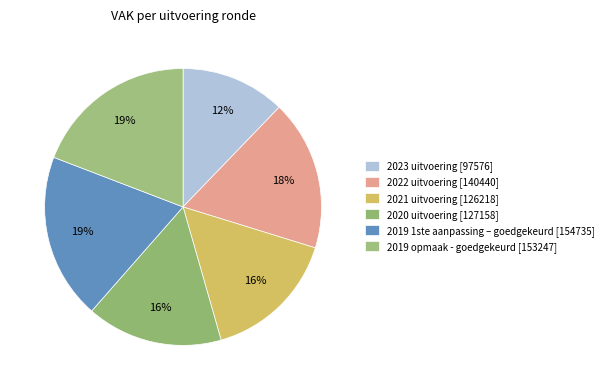

Rank the categories by value from highest to lowest.

2019 1ste aanpassing – goedgekeurd, 2019 opmaak - goedgekeurd, 2022 uitvoering, 2020 uitvoering, 2021 uitvoering, 2023 uitvoering